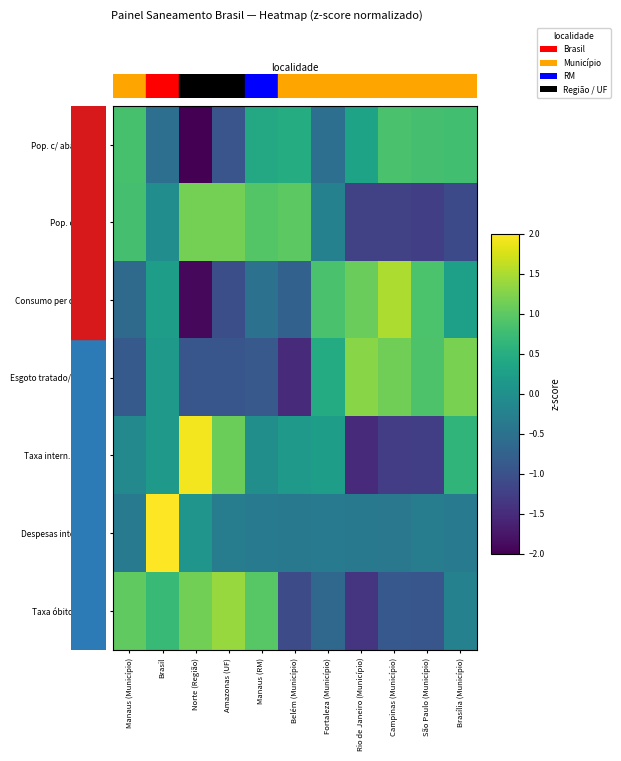

Rank the series by their maximum value, from highest to lowest.

Despesas internações, Taxa intern. doenças, Consumo per capita (L), Taxa óbitos gastro., Esgoto tratado/coletado, Pop. c/ esgoto, Pop. c/ abast. água